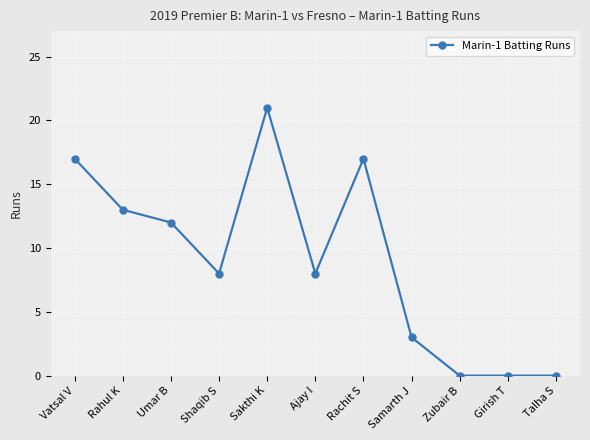

What is the label of the 3rd point from the left?

Umar B